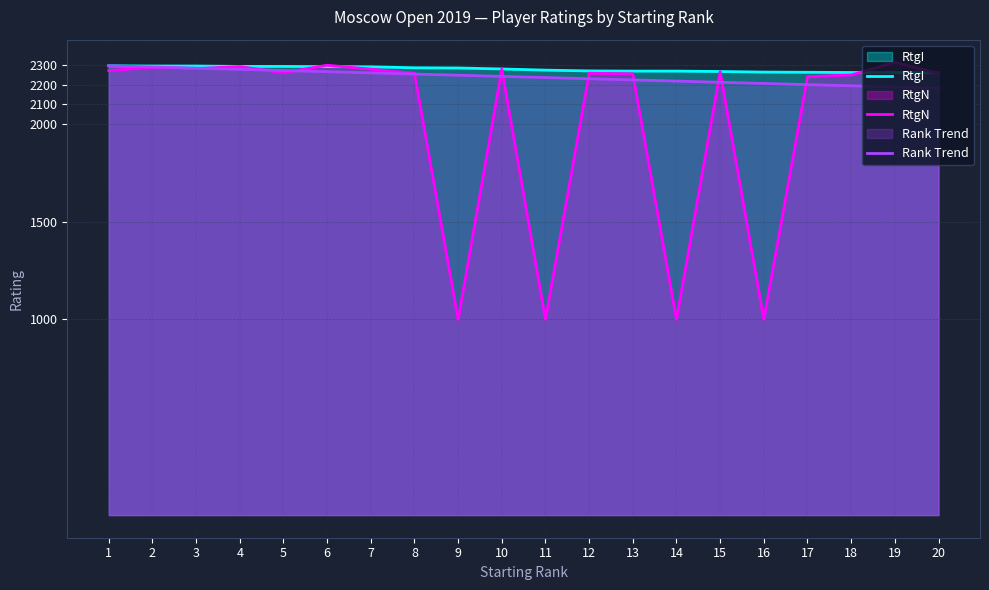

What is the difference between the second highest and minimum values in the RtgN series?

1299